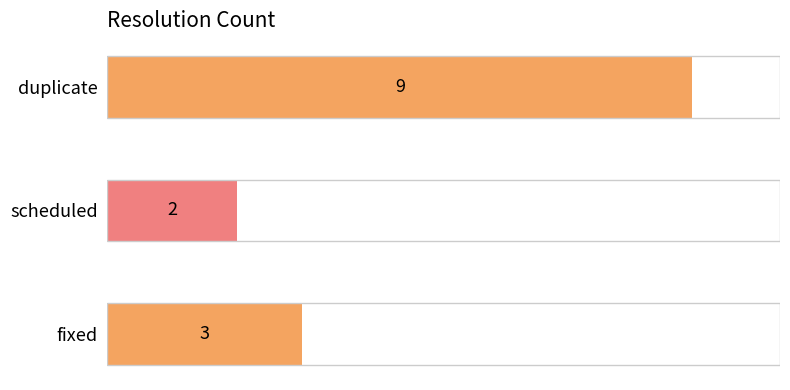

The chart shows a value of 2 at duplicate. True or false?

False